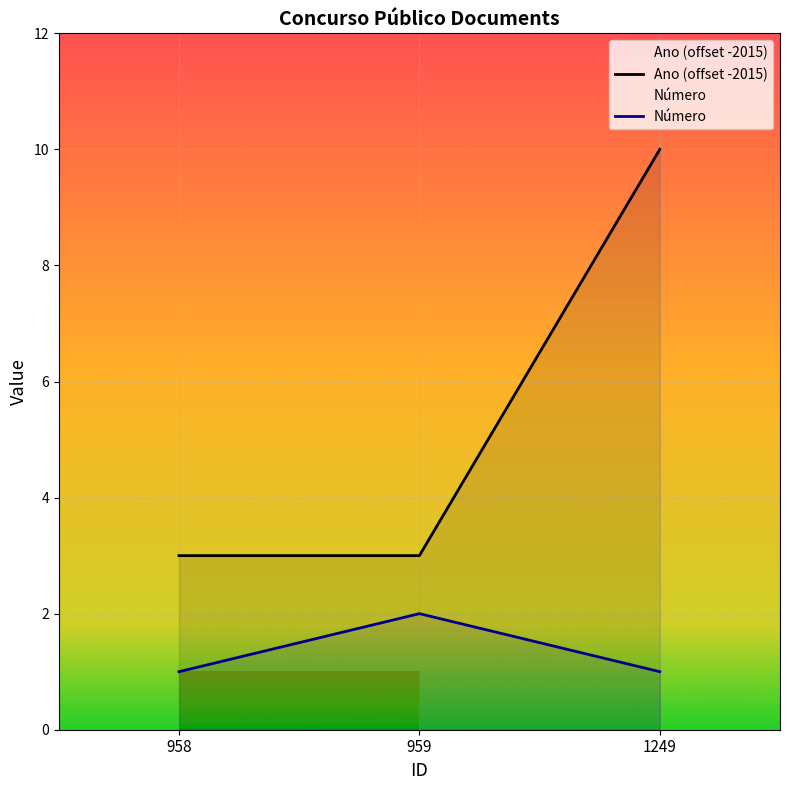

The Número series shows 2 at 1249. True or false?

False